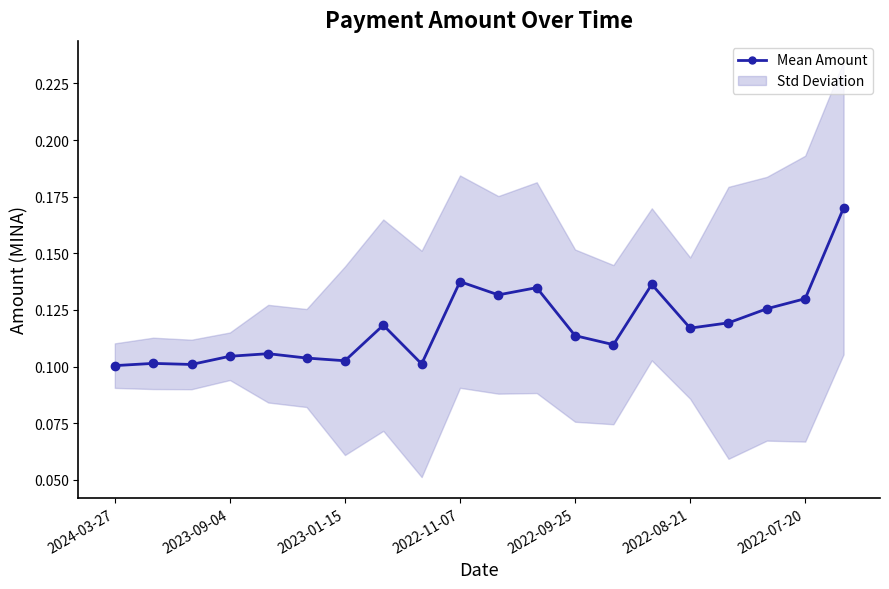

What is the value of the 12th point from the left?

0.1